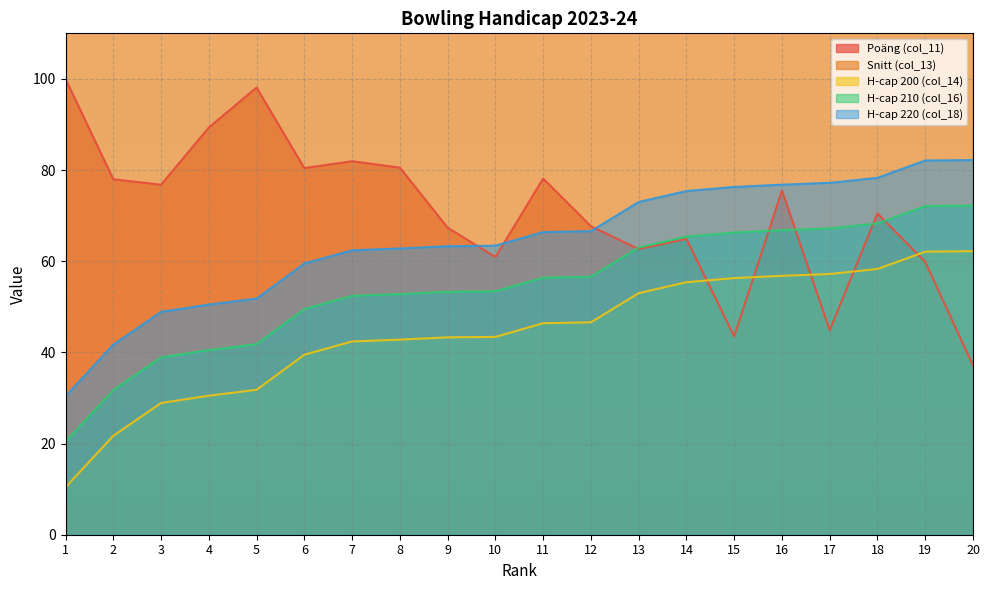

Which category has the lowest value across all series?

1